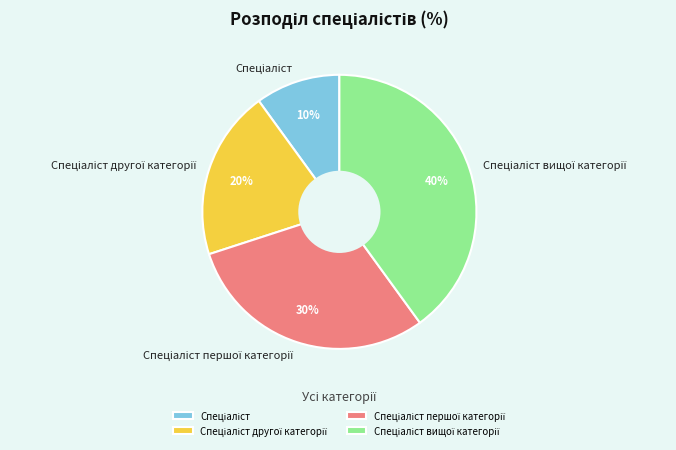

To the nearest percent, what is the average slice percentage?

25%